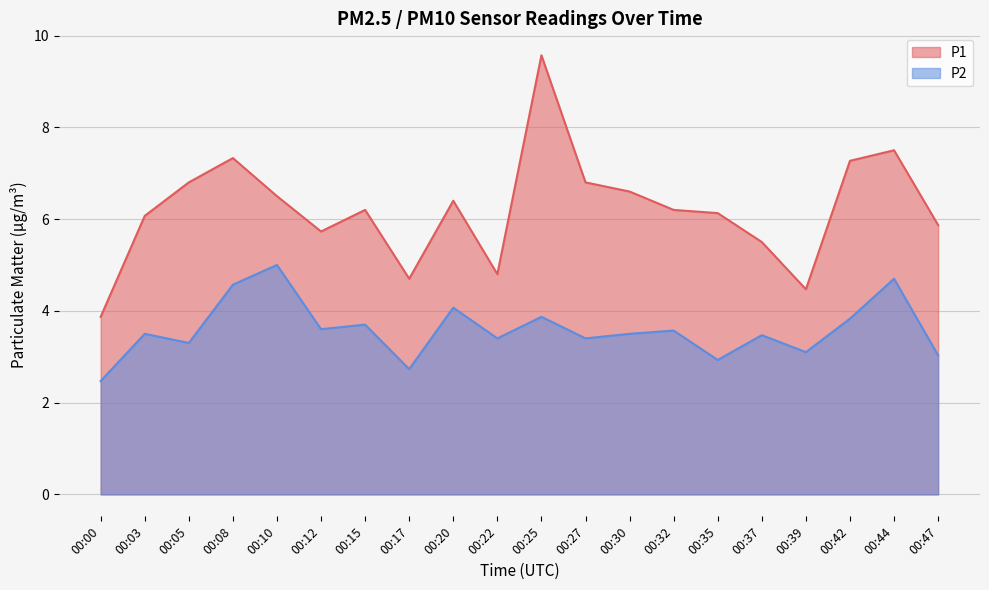

What is the sum of the P2 values at 00:42 and 00:22?

7.2